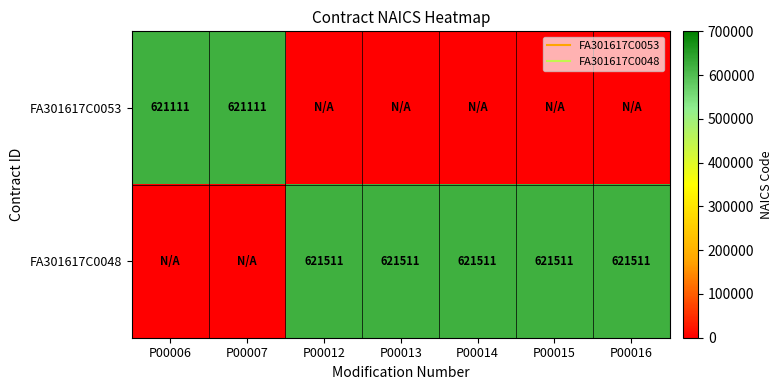

At which category is the sum across all series the highest?

P00012